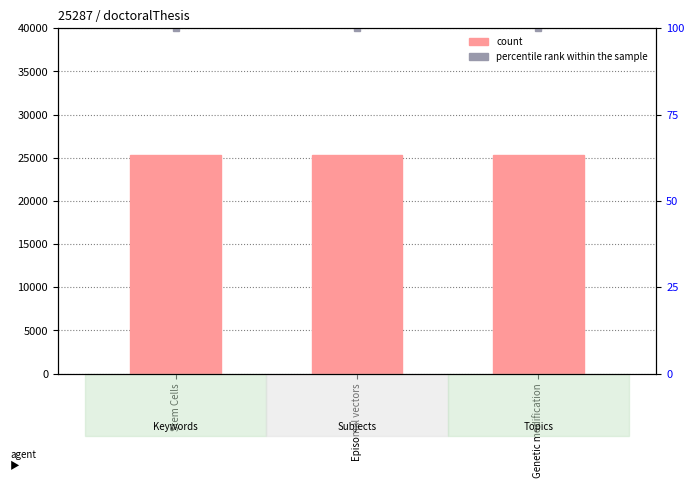

What position from the left is Episomal vectors?

2